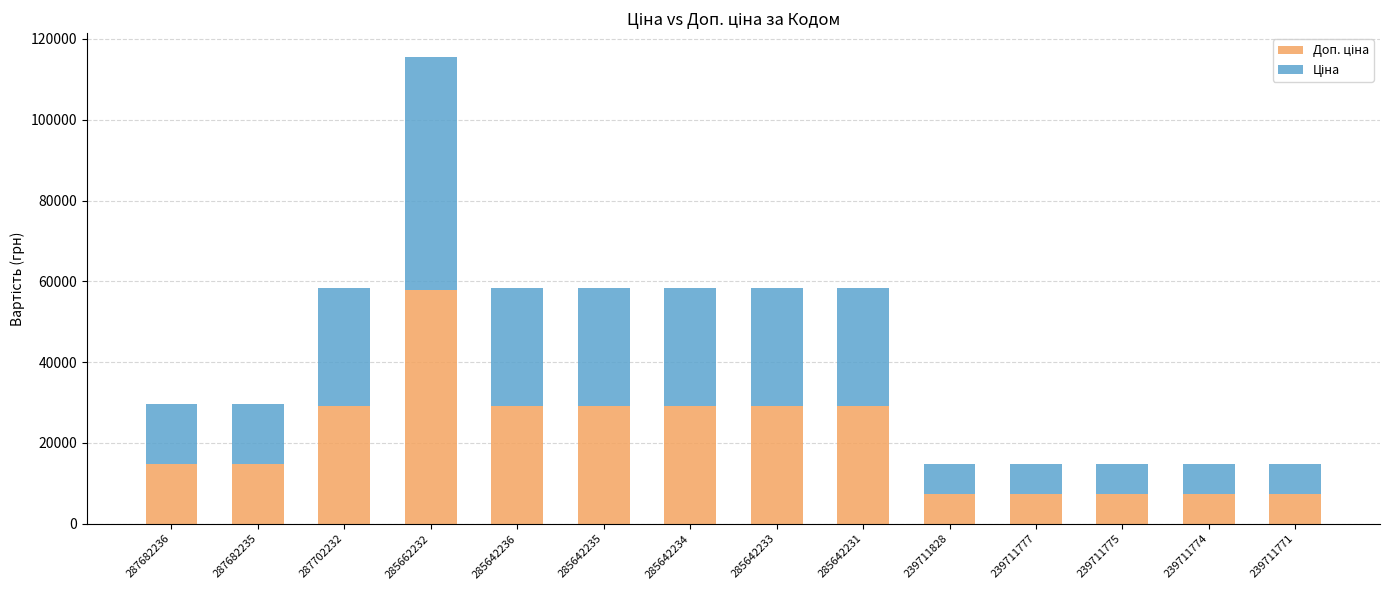

What is the total value across all series at 239711771?

14872.3